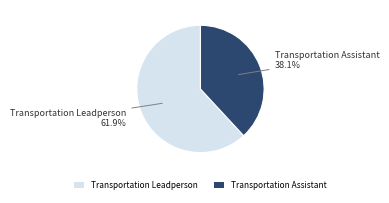

What is the ratio of the value at Transportation Leadperson to the value at Transportation Assistant?

1.6